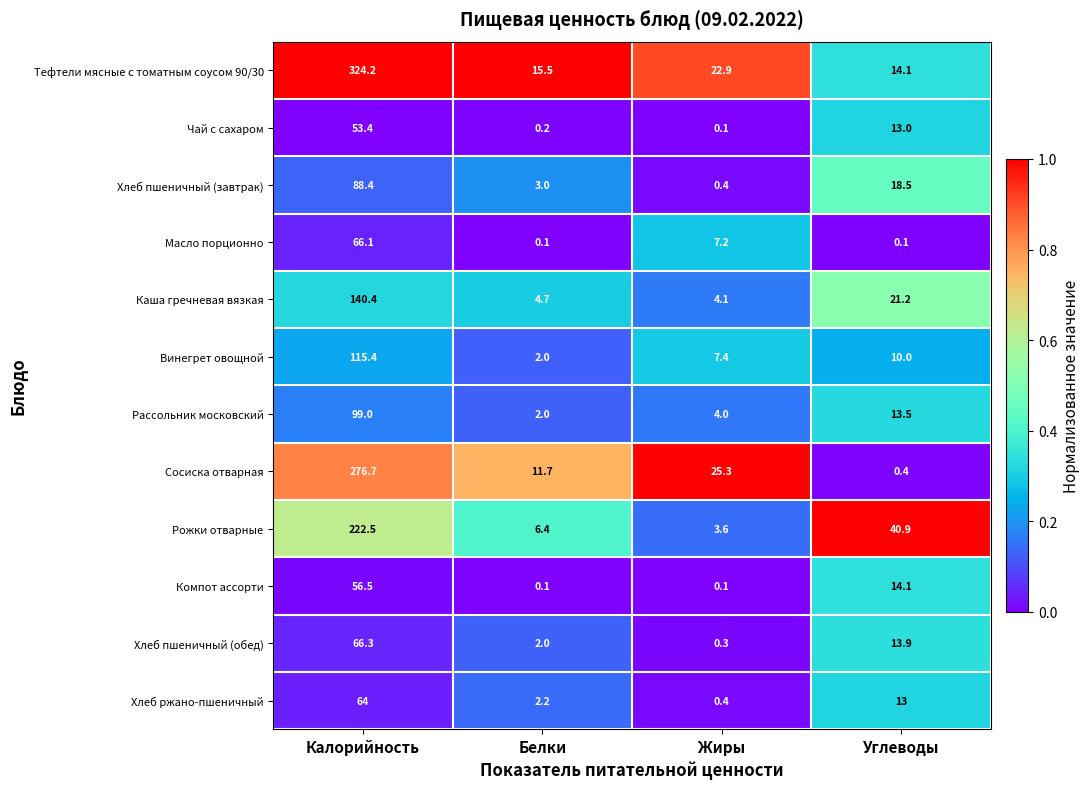

How many categories are shown in the chart?

4